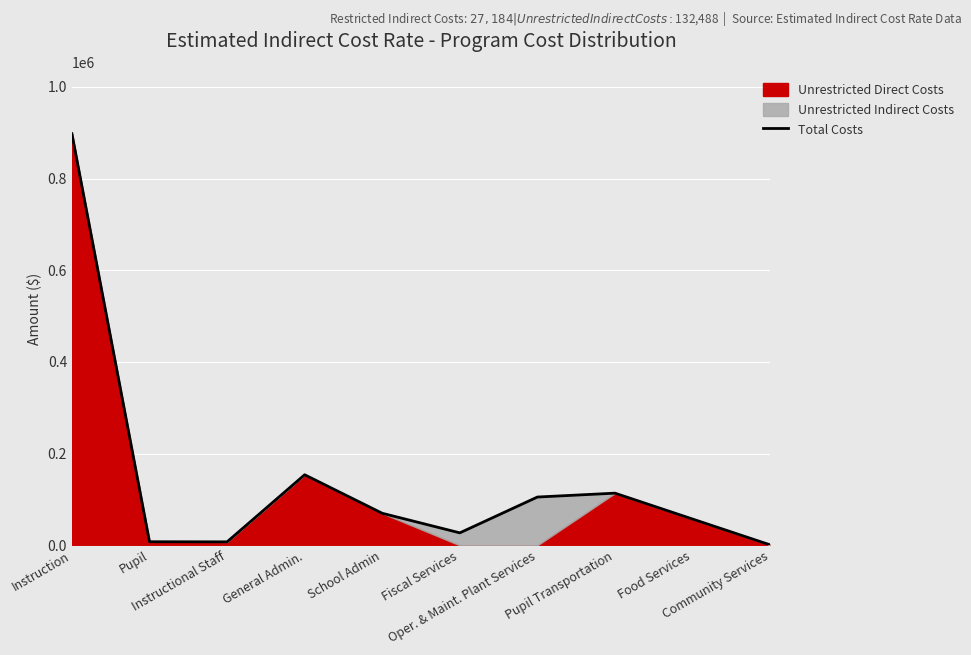

How many points are lower than both their immediate neighbors (excluding endpoints)?

2